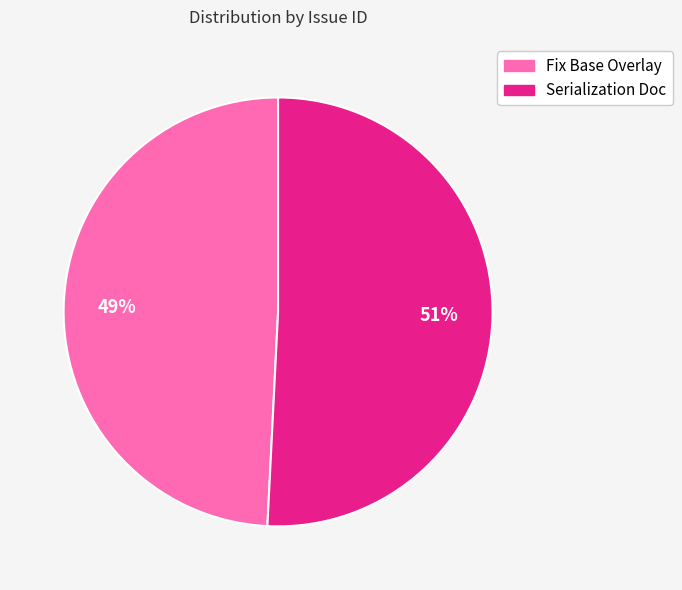

Is it true that Fix Base Overlay is 38% of the pie?

False